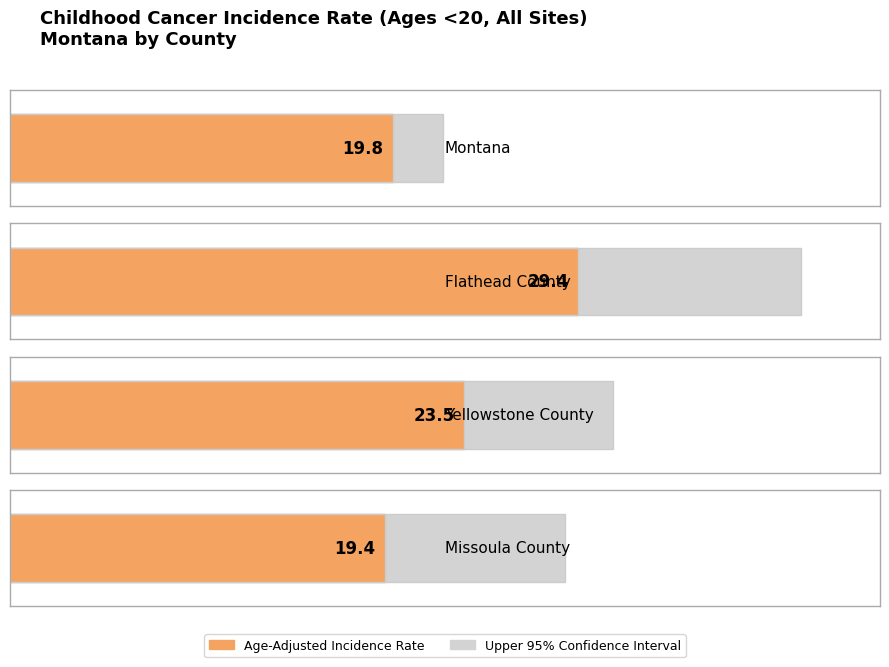

Rank the categories by value from lowest to highest.

Missoula County, Montana, Yellowstone County, Flathead County